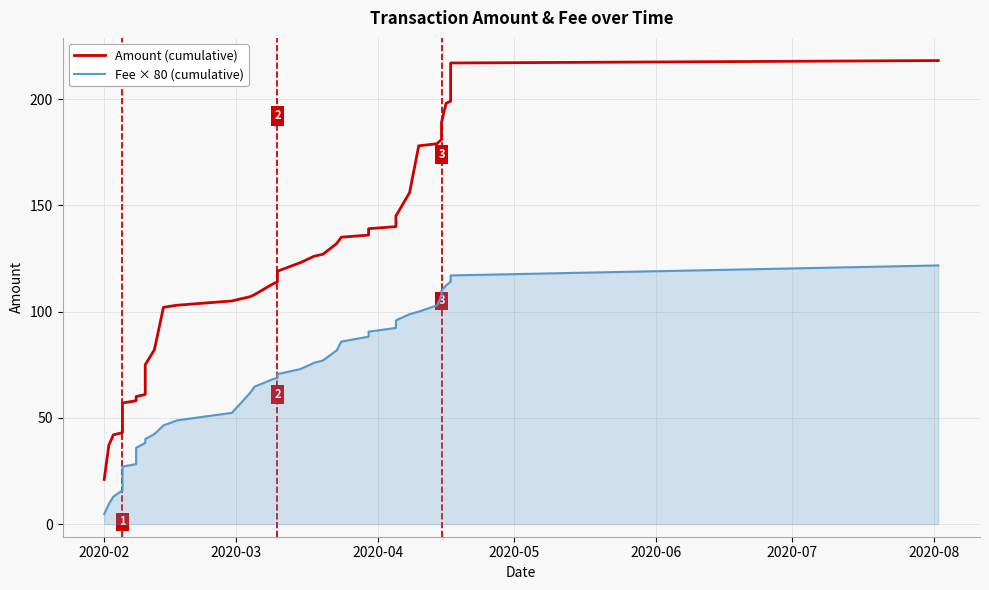

What is the difference between the second highest and second lowest values in the Amount (cumulative) series?

180.0